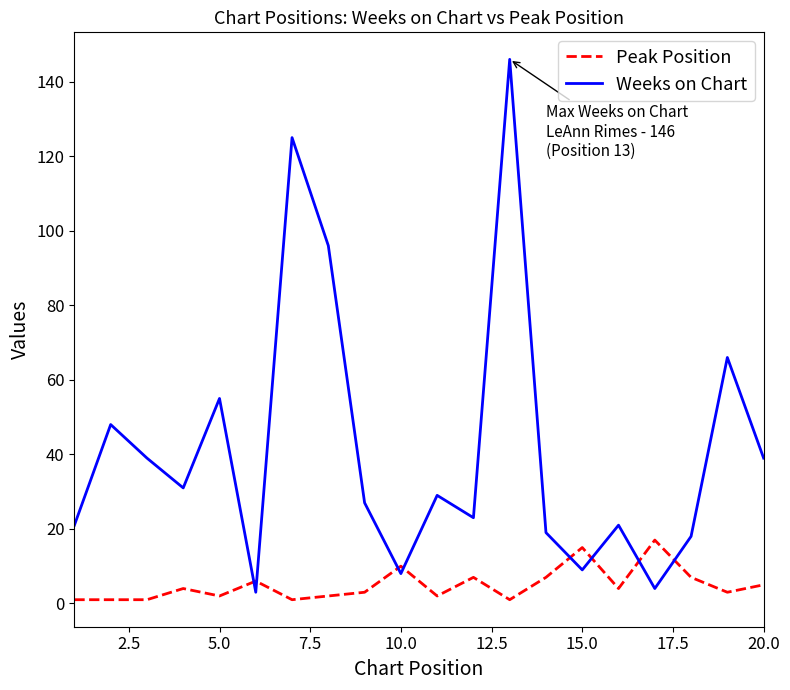

Which series has the largest range (max minus min)?

Weeks on Chart